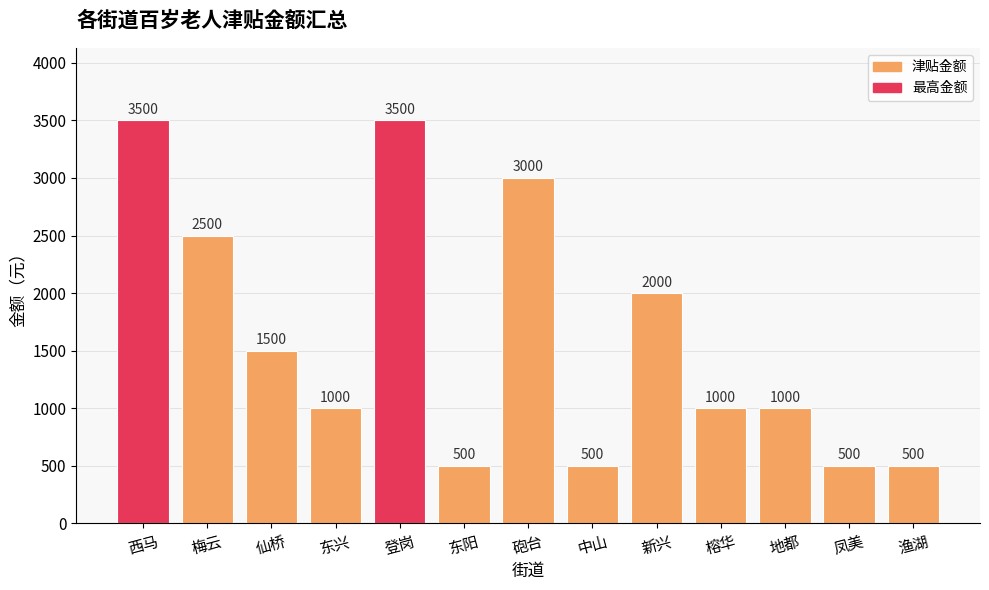

What is the sum of the values at 榕华 and 梅云?

3500